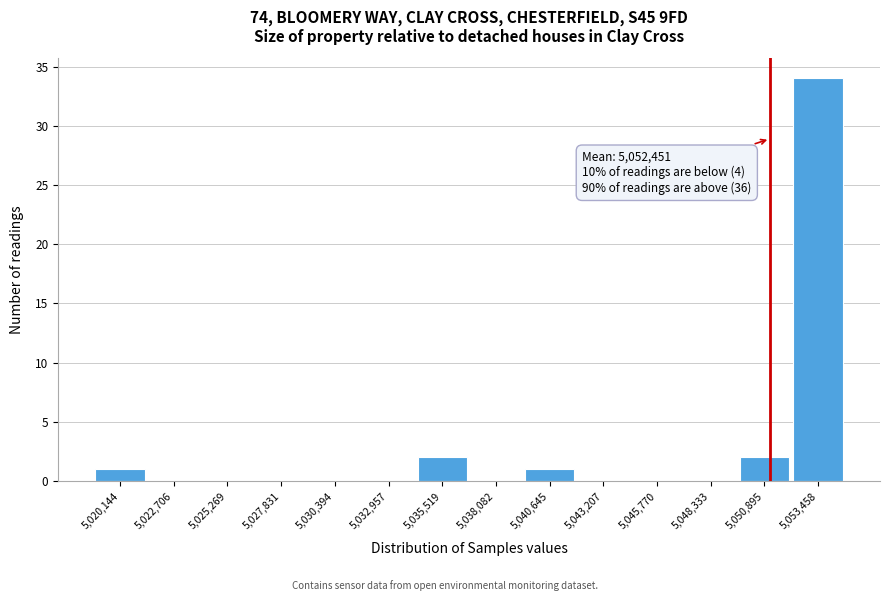

Reading left to right, transcribe all the data shown in this chart.

5,020,144=1	5,022,706=0	5,025,269=0	5,027,831=0	5,030,394=0	5,032,957=0	5,035,519=2	5,038,082=0	5,040,645=1	5,043,207=0	5,045,770=0	5,048,333=0	5,050,895=2	5,053,458=34